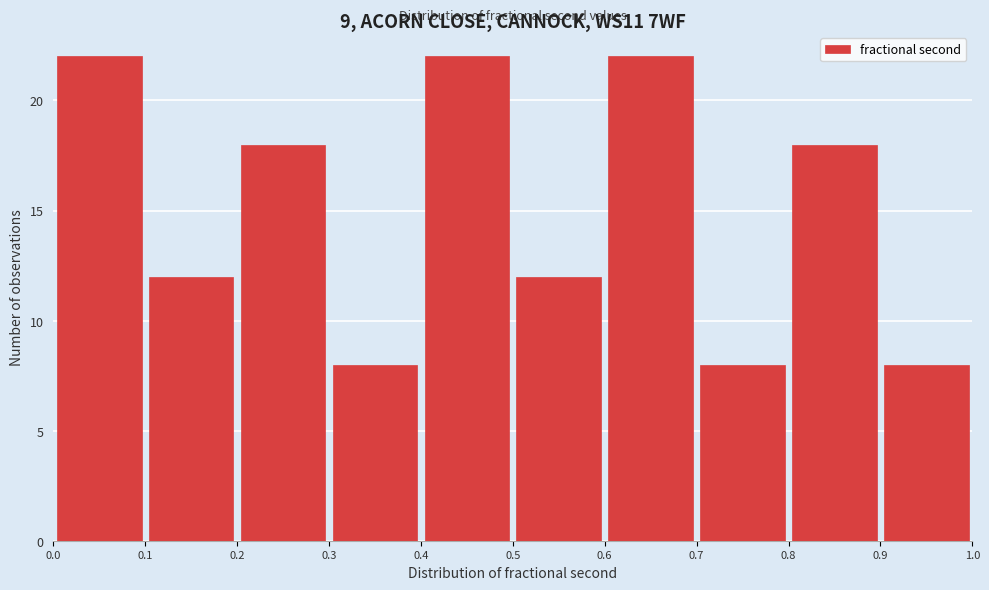

How tall is the bar that spans 0.9 to 1.0 on the x-axis? The values are not printed on the chart, so give them approximately, as read against the axis.

8